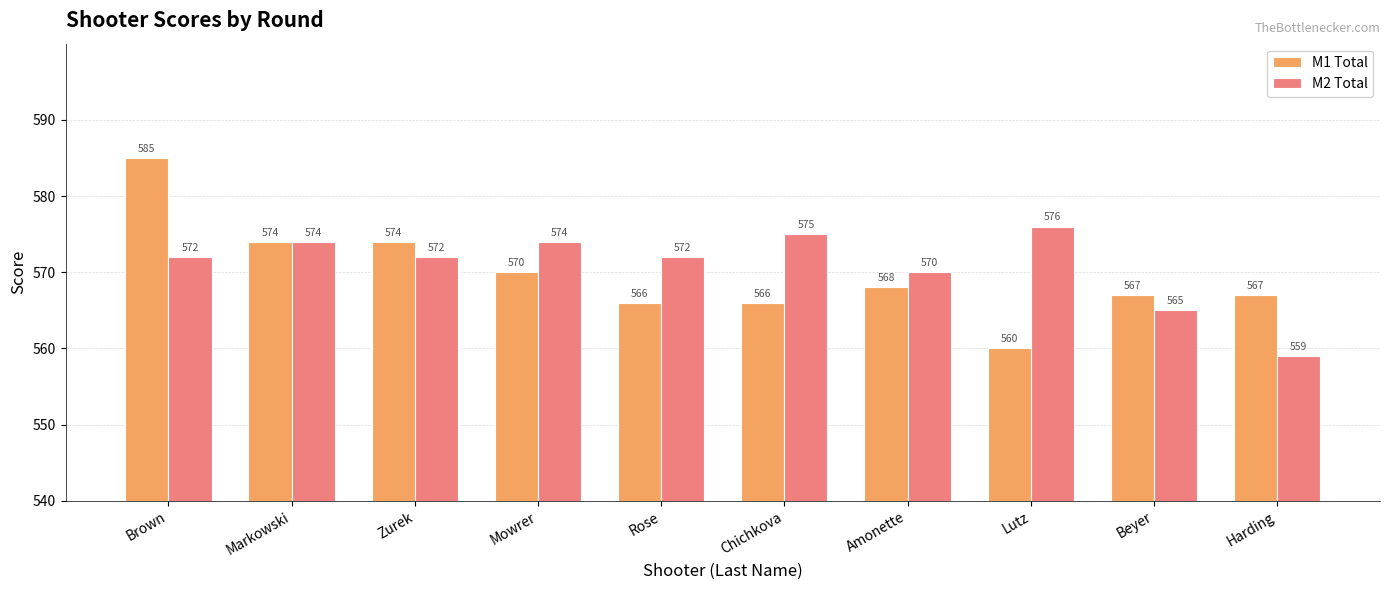

Reading left to right, what are all the values shown in this chart?

M1 Total: 585	574	574	570	566	566	568	560	567	567
M2 Total: 572	574	572	574	572	575	570	576	565	559